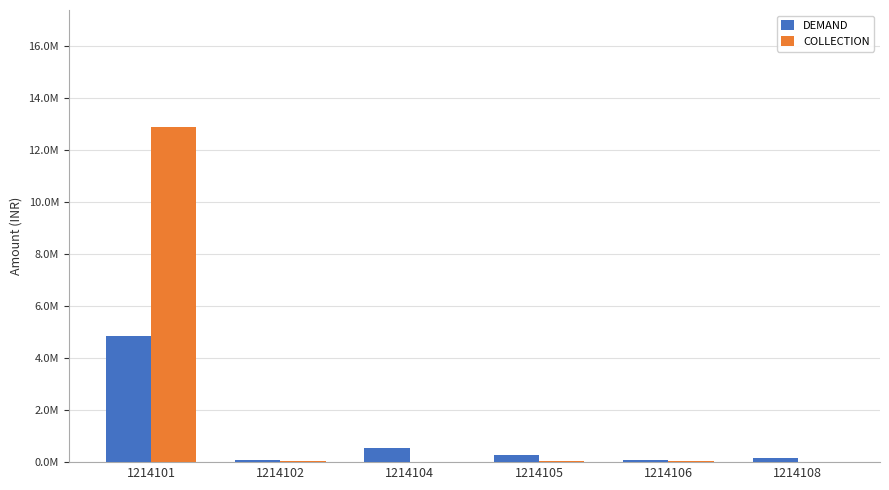

The value of COLLECTION at 1214105 is 56273.0. True or false?

True